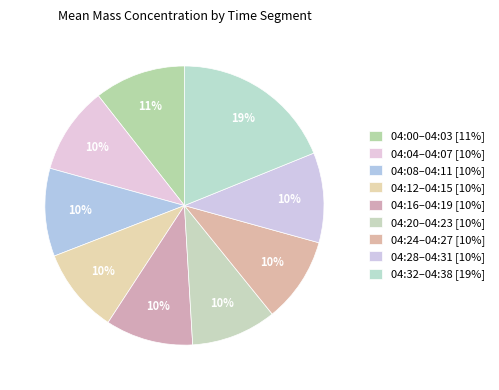

How many slices are in this pie chart?

9